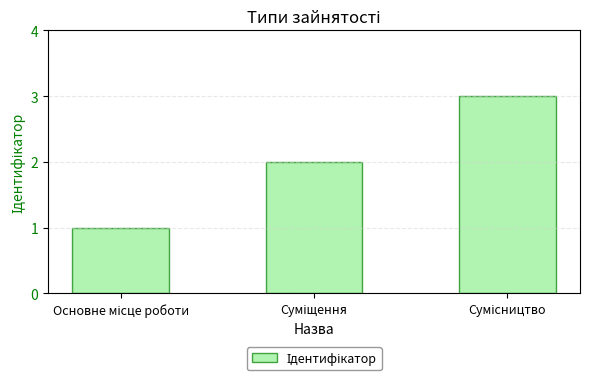

What is the maximum value shown in the chart?

3